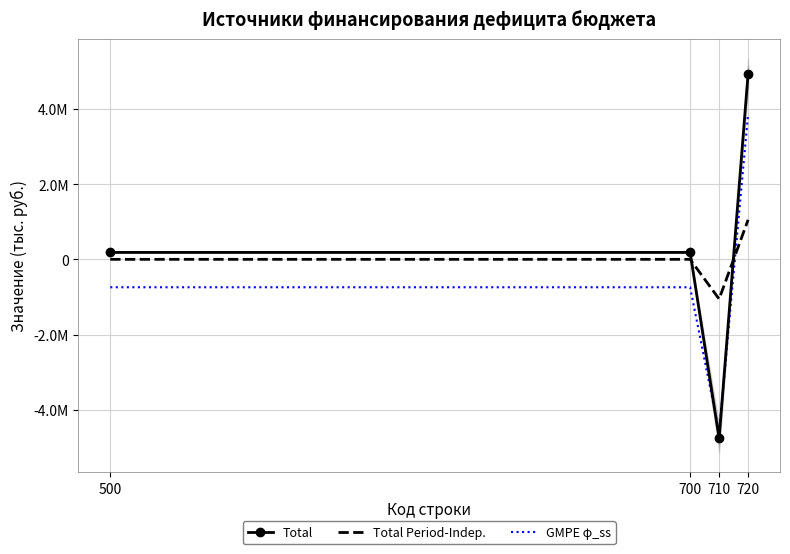

Rank the series by their average value, from lowest to highest.

GMPE φ_ss, Total Period-Indep., Total